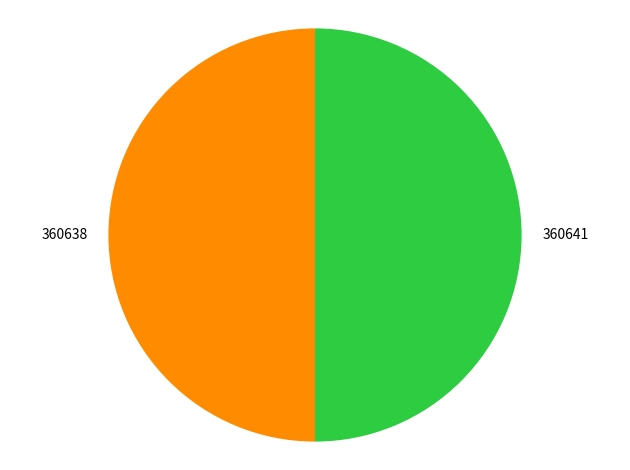

What is the ratio of the value at 360641 to the value at 360638?

1.0